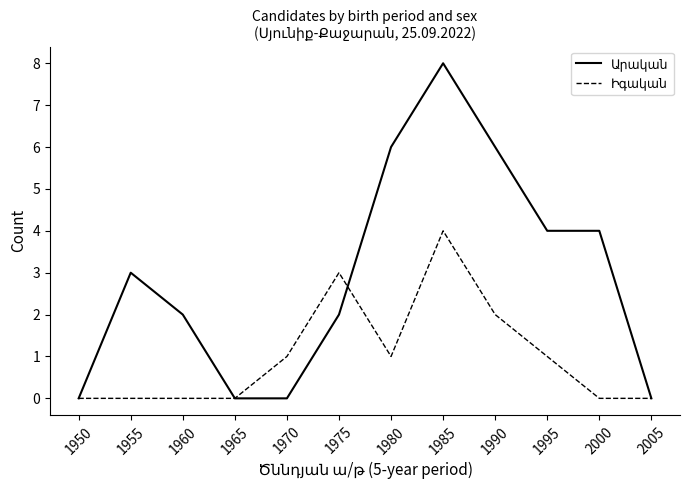

What is the spread (max minus min) of values at 2000?

4